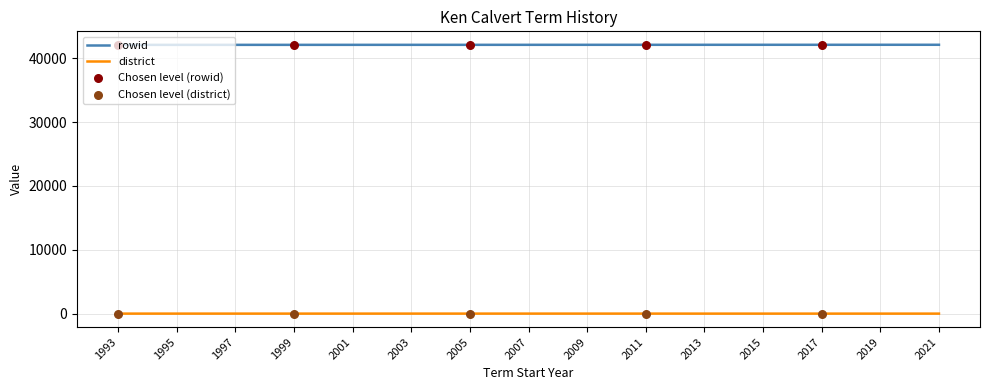

Is the value of rowid at 1993 greater than the value of district at 2003?

Yes